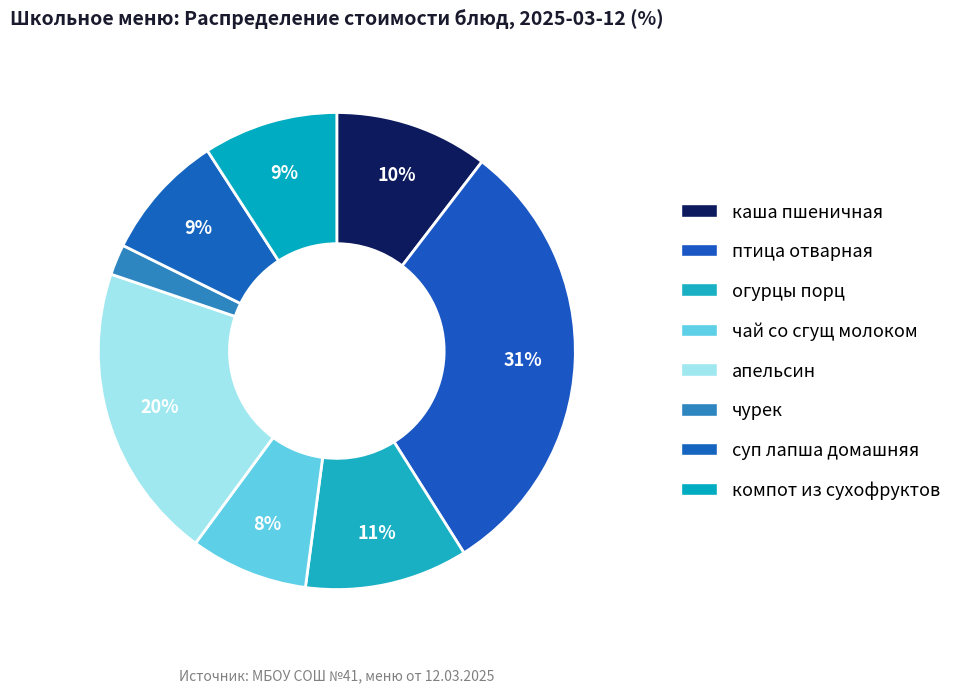

Is it true that суп лапша домашняя is 9% of the pie?

True